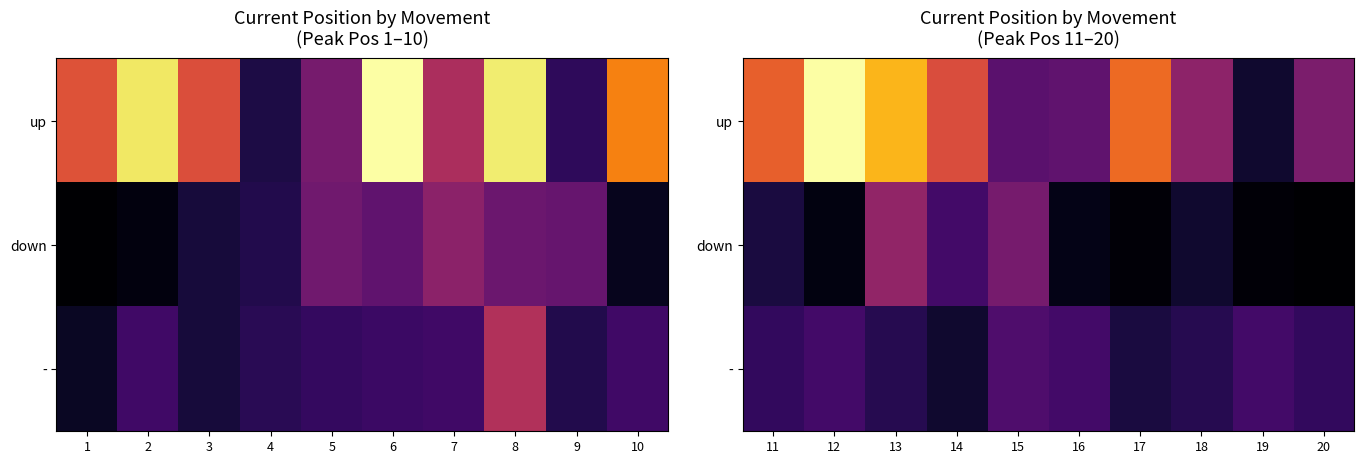

What is the approximate value of up at 19, to the nearest 5?

5